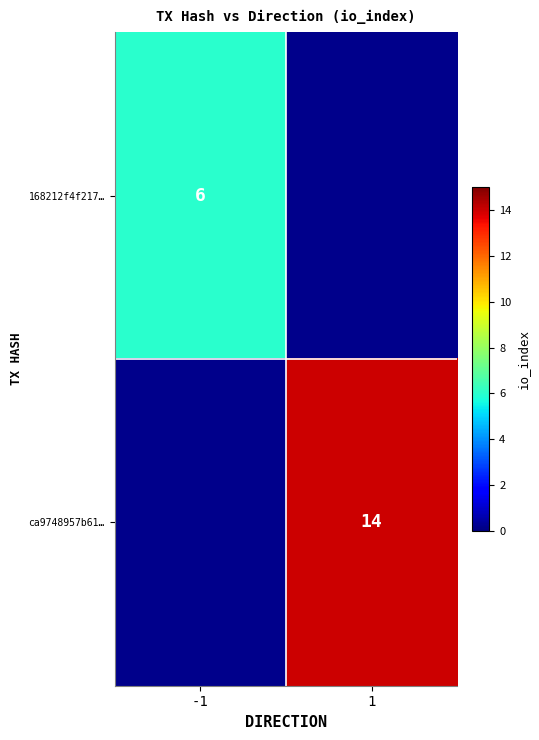

The value of ca9748957b61… at 1 is 19. True or false?

False